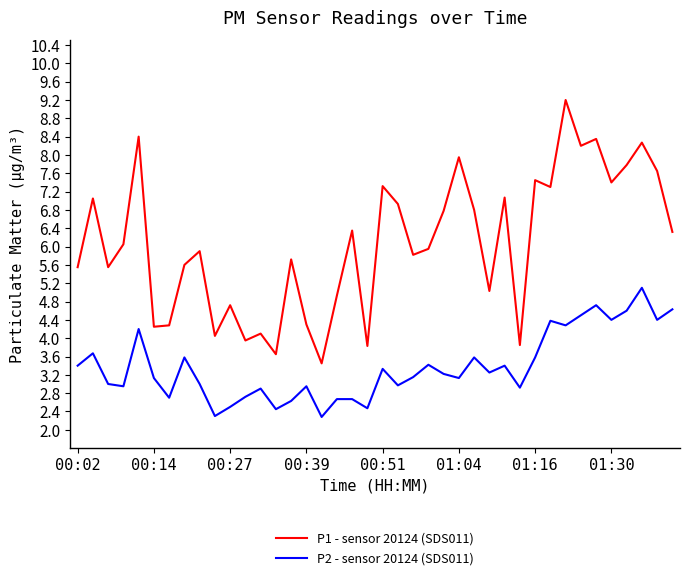

Which series has the widest spread of values?

P1 - sensor 20124 (SDS011)